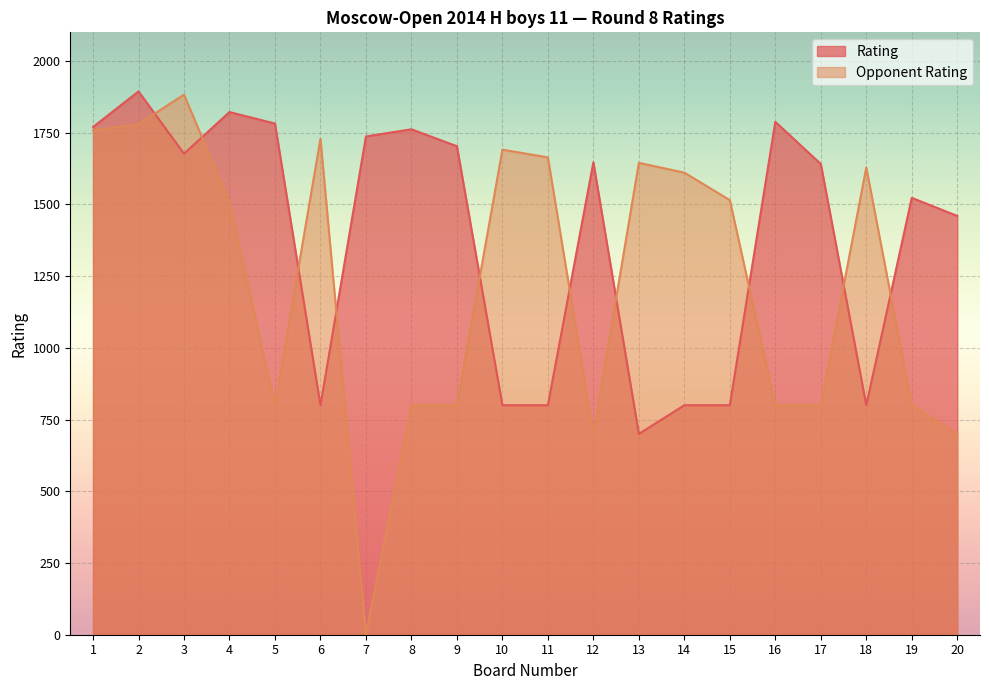

What is the difference between the maximum and second lowest values in the Rating series?

1094